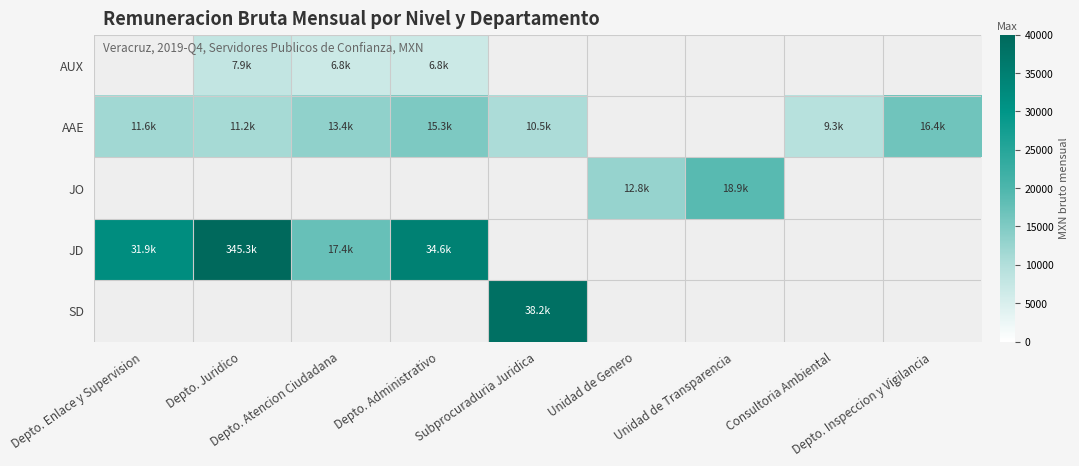

What is the smallest value displayed?

6778.6